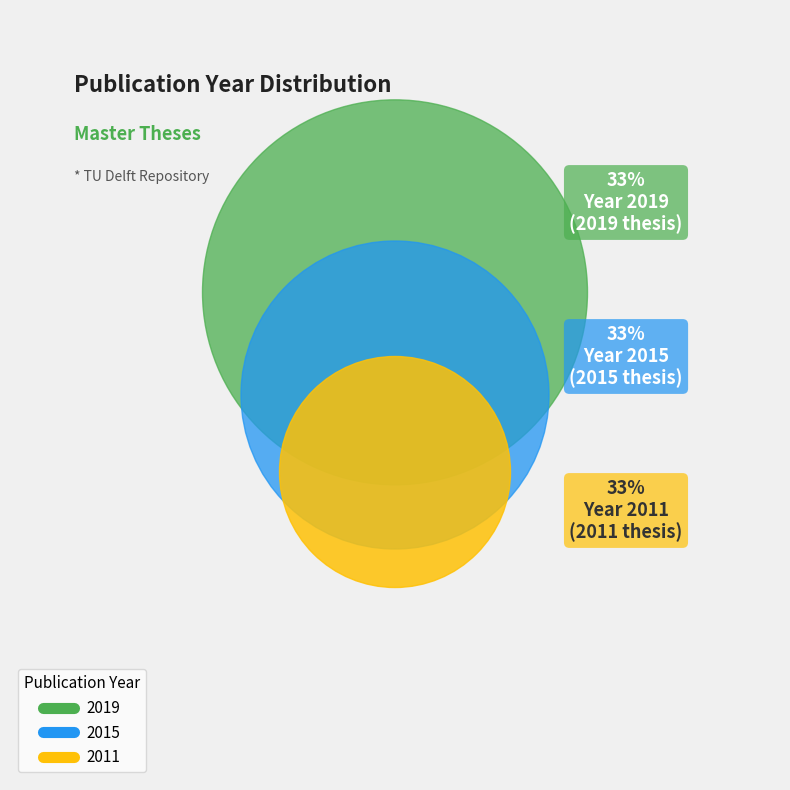

How many slices are in this pie chart?

3